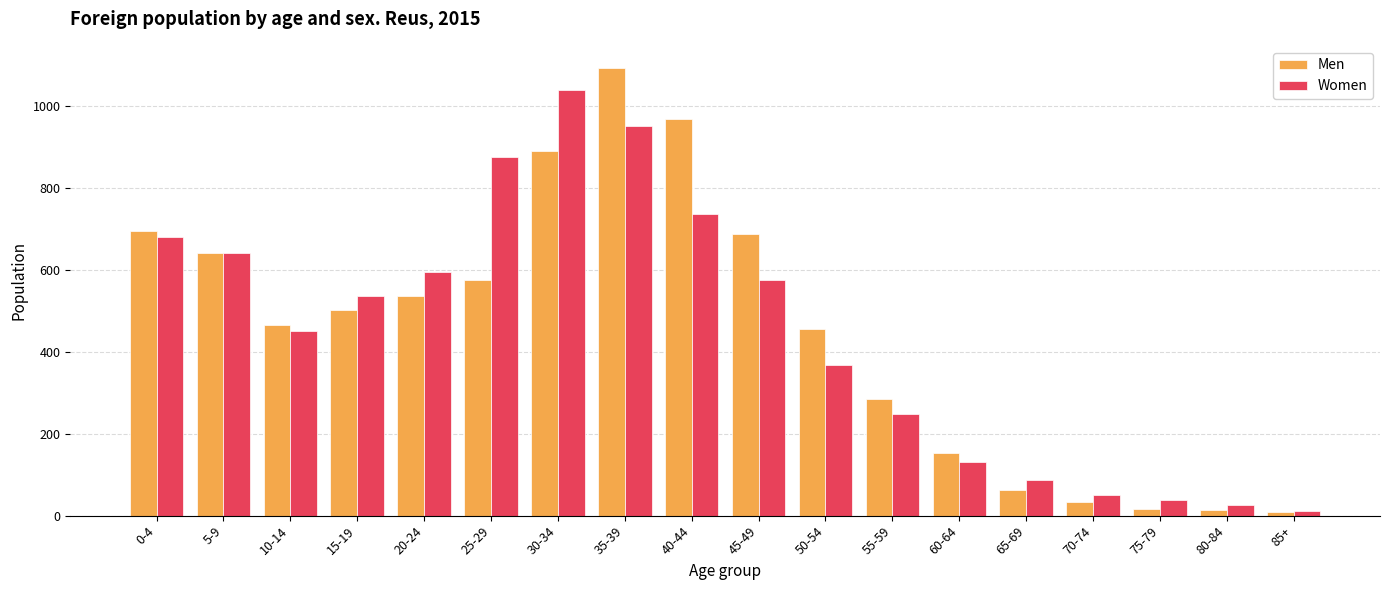

List the series in order of their peak value, highest first.

Men, Women